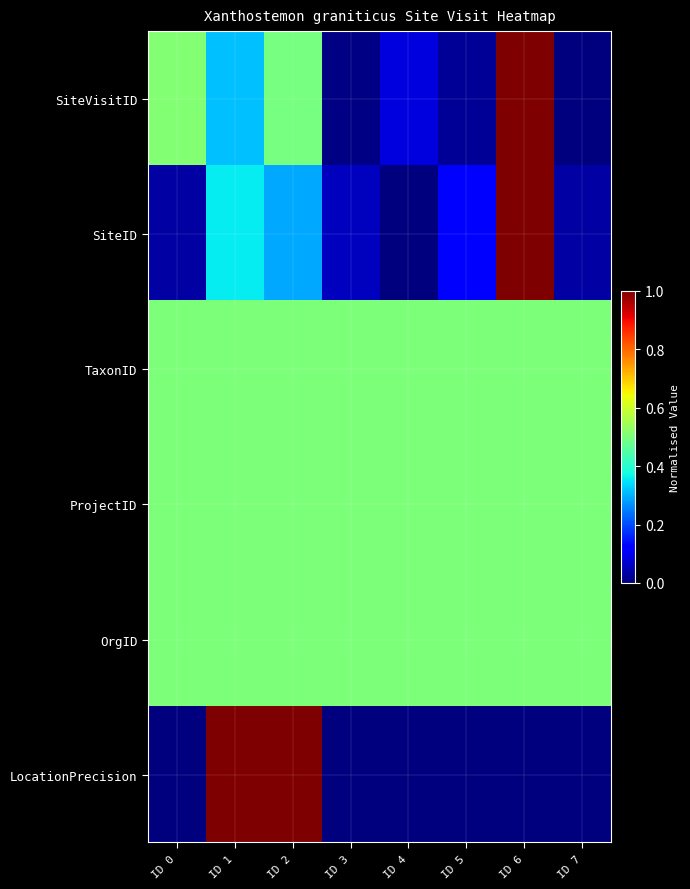

At which category does the chart reach its peak across all series?

ID 6